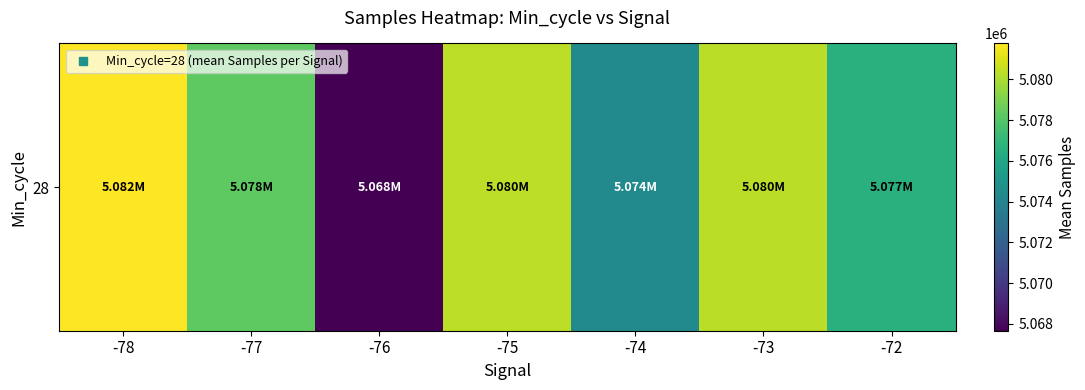

What is the change in value from -78 to -76?

-14105.0